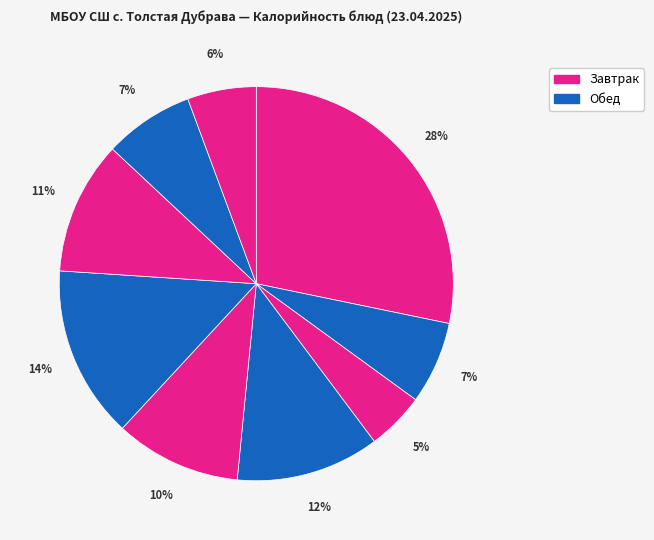

To the nearest percent, what is the average slice percentage?

11%